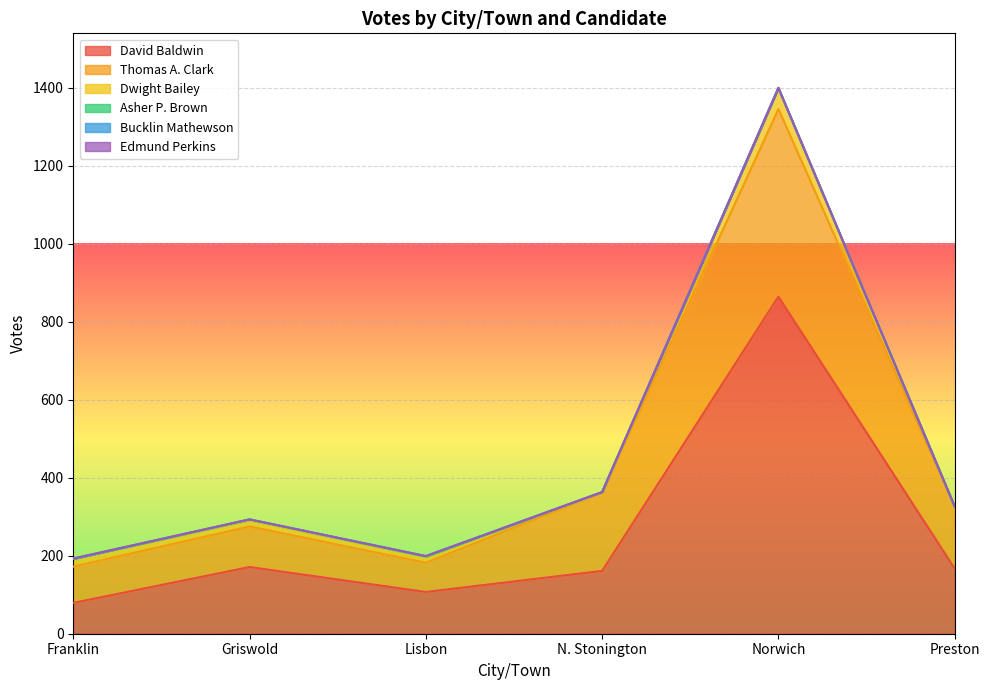

Reading left to right, list all the values displayed in this chart.

David Baldwin: Franklin=79	Griswold=171	Lisbon=107	N. Stonington=161	Norwich=864	Preston=167
Thomas A. Clark: Franklin=93	Griswold=104	Lisbon=75	N. Stonington=201	Norwich=481	Preston=159
Dwight Bailey: Franklin=20	Griswold=16	Lisbon=15	N. Stonington=1	Norwich=54	Preston=0
Asher P. Brown: Franklin=0	Griswold=2	Lisbon=1	N. Stonington=0	Norwich=0	Preston=0
Bucklin Mathewson: Franklin=0	Griswold=0	Lisbon=1	N. Stonington=0	Norwich=0	Preston=0
Edmund Perkins: Franklin=1	Griswold=0	Lisbon=0	N. Stonington=0	Norwich=0	Preston=0